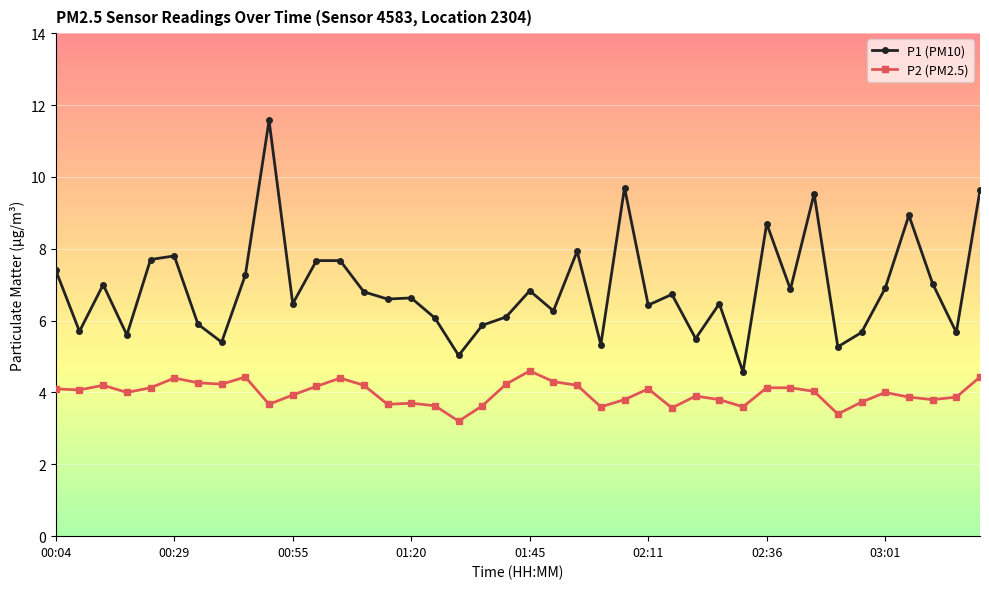

What is the minimum value for P2 (PM2.5)?

3.2